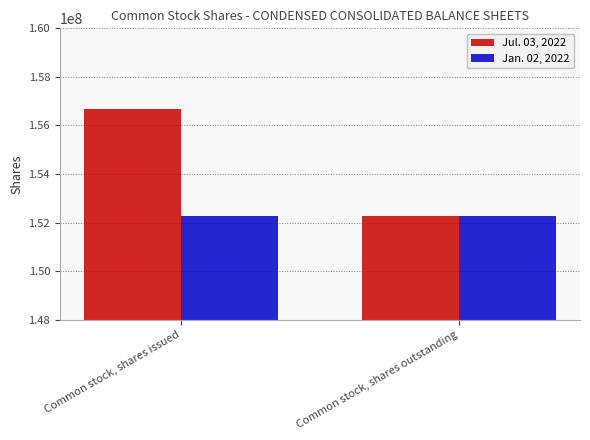

True or false: Jul. 03, 2022 has a value of 156678690 at Common stock, shares issued.

True